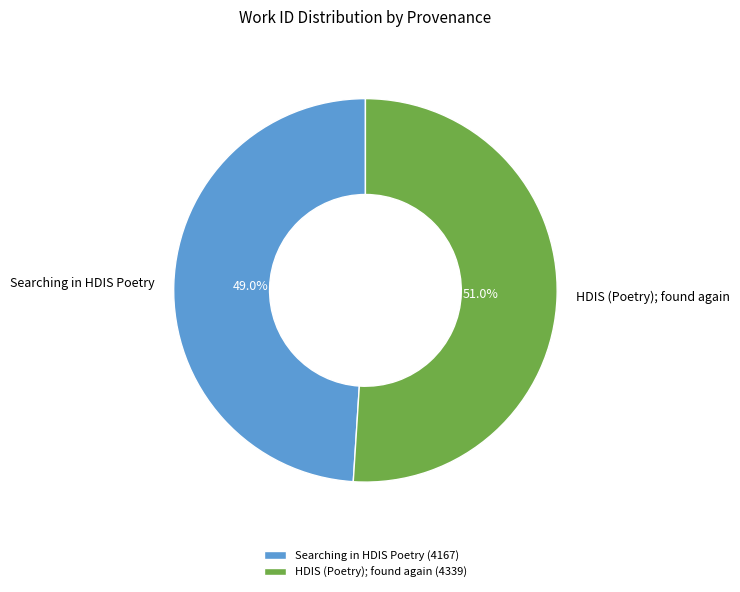

What is the smallest slice in the pie chart?

Searching in HDIS Poetry